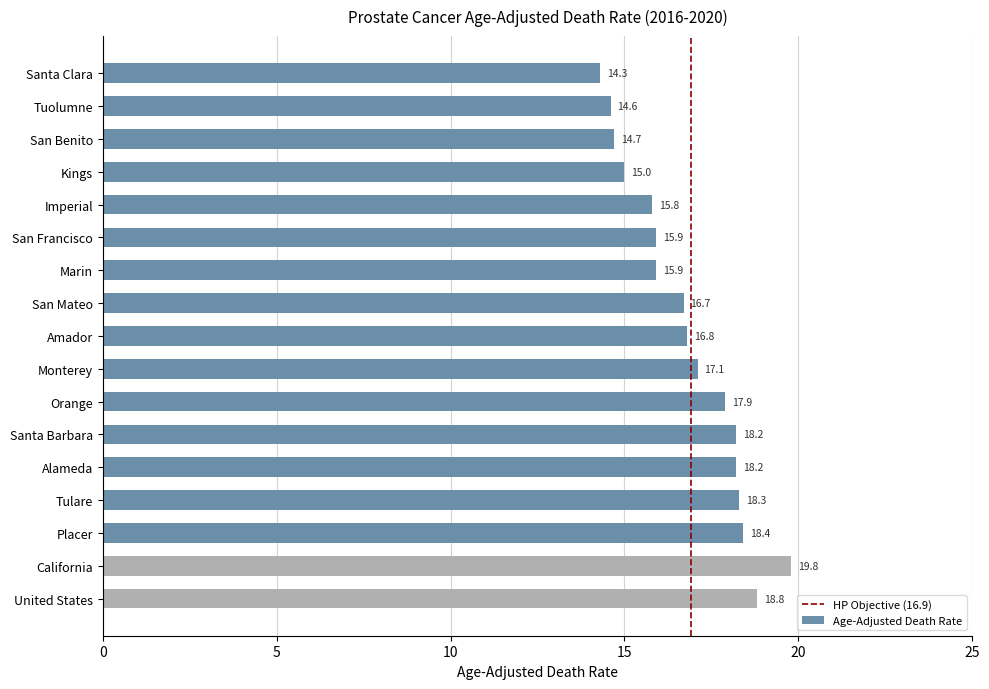

Which label corresponds to the smallest value in the chart?

Santa Clara